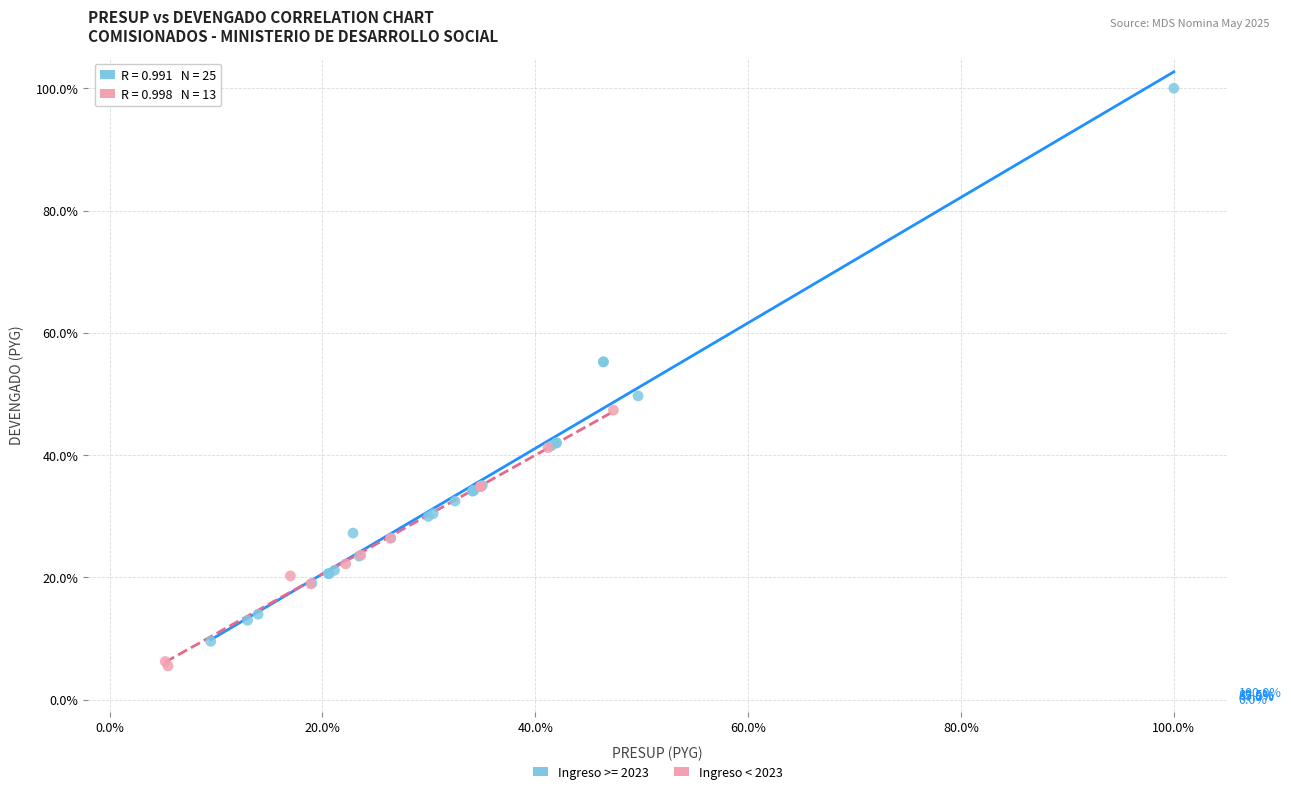

Which series reaches the maximum Y coordinate?

Ingreso >= 2023